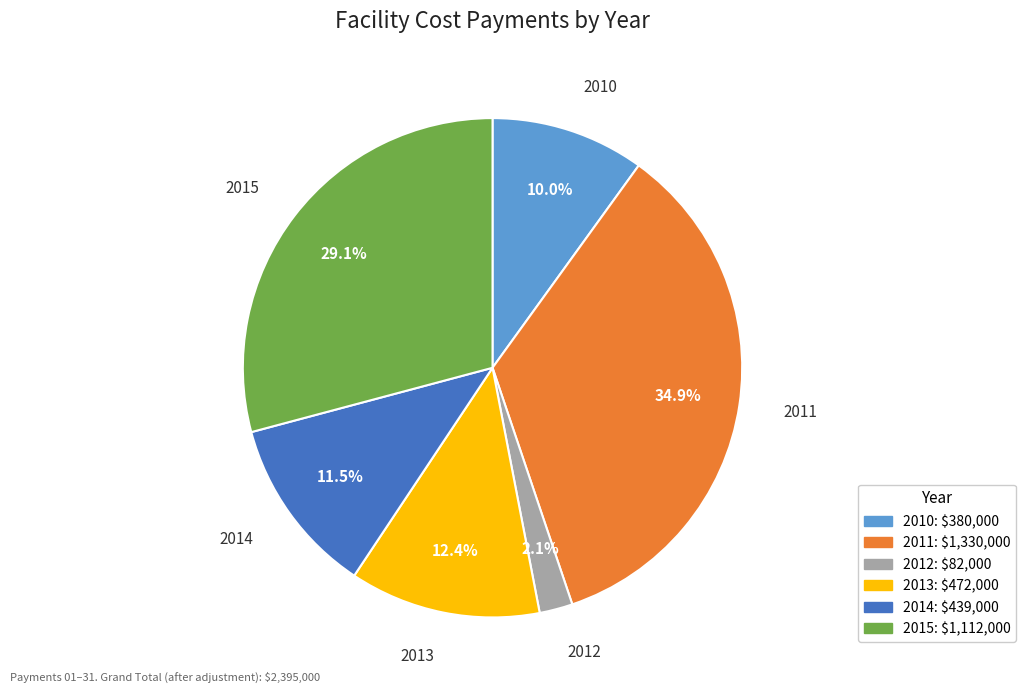

How many segments does this pie chart have?

6